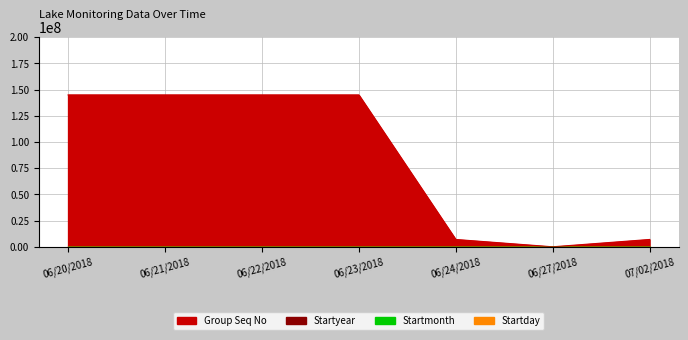

How many intersections are there between Group Seq No and Startday?

2